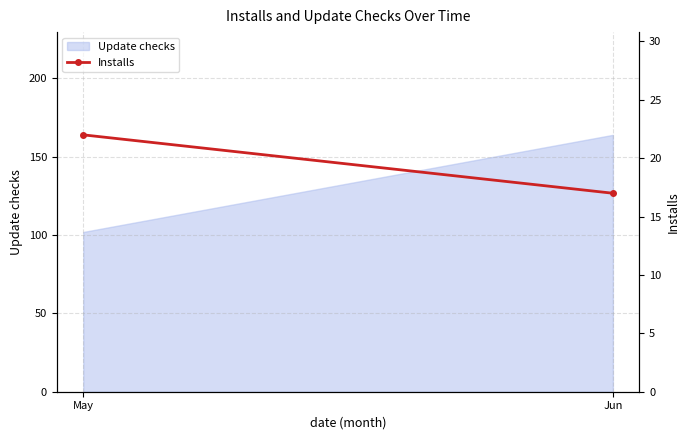

The value at May is 22. True or false?

True